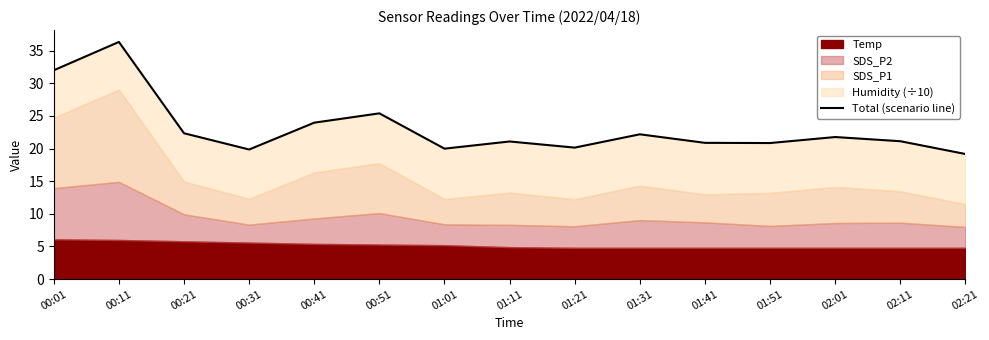

What is the sum of the values at 02:21 and 00:31?

39.0